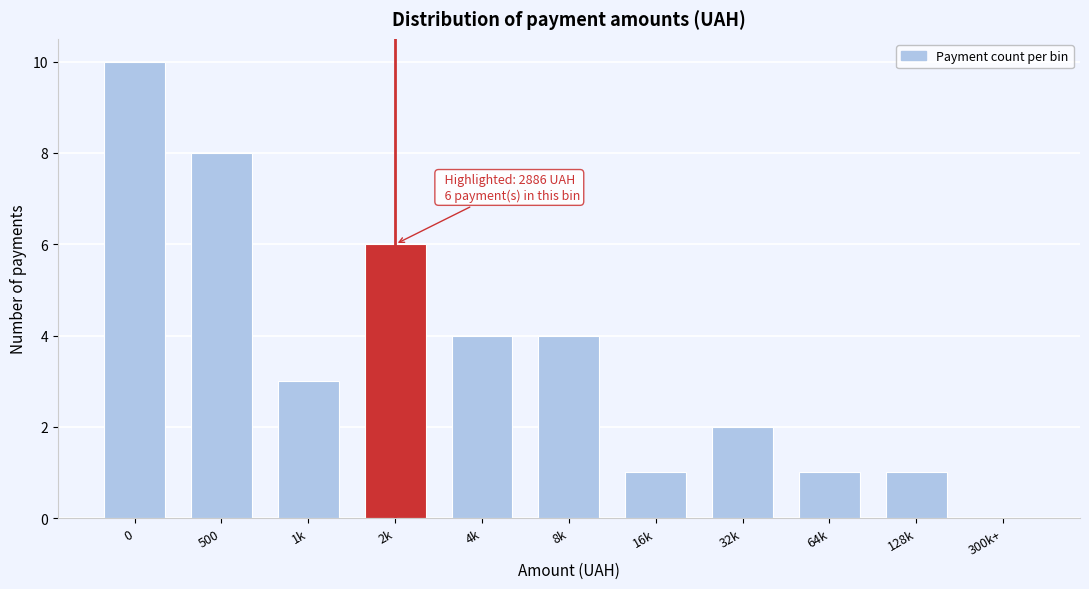

Reading right to left, what are all the values shown in this chart?

300k+=0	128k=1	64k=1	32k=2	16k=1	8k=4	4k=4	2k=6	1k=3	500=8	0=10